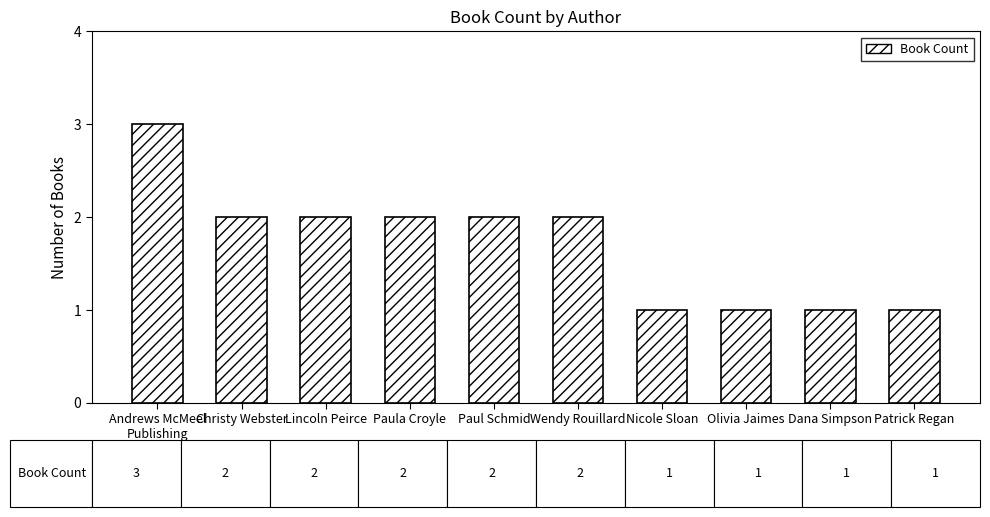

At which label does the data first exceed 2?

Andrews McMeel
Publishing